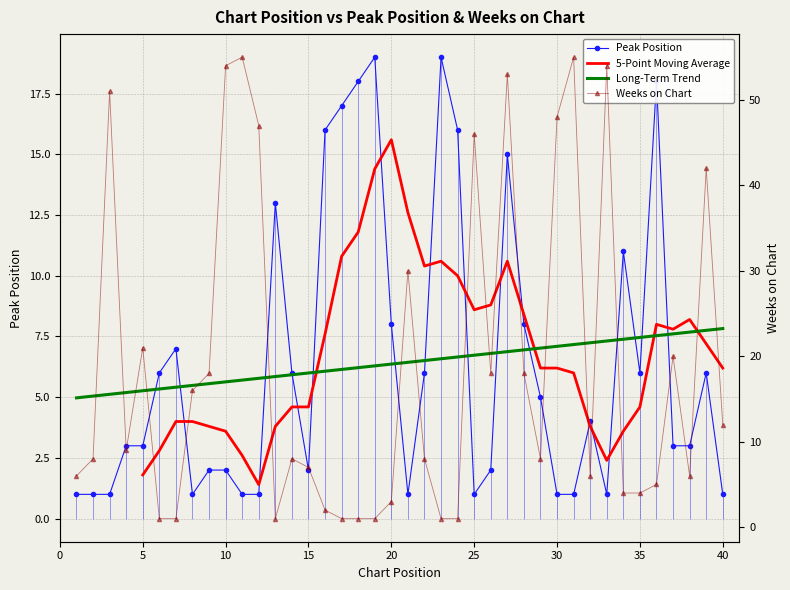

What is the minimum value shown in the chart?

1